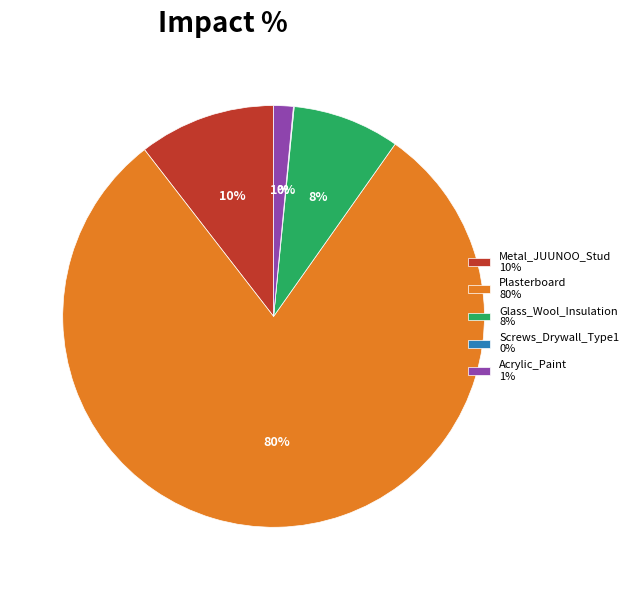

Which slice represents more than half of the pie?

Plasterboard